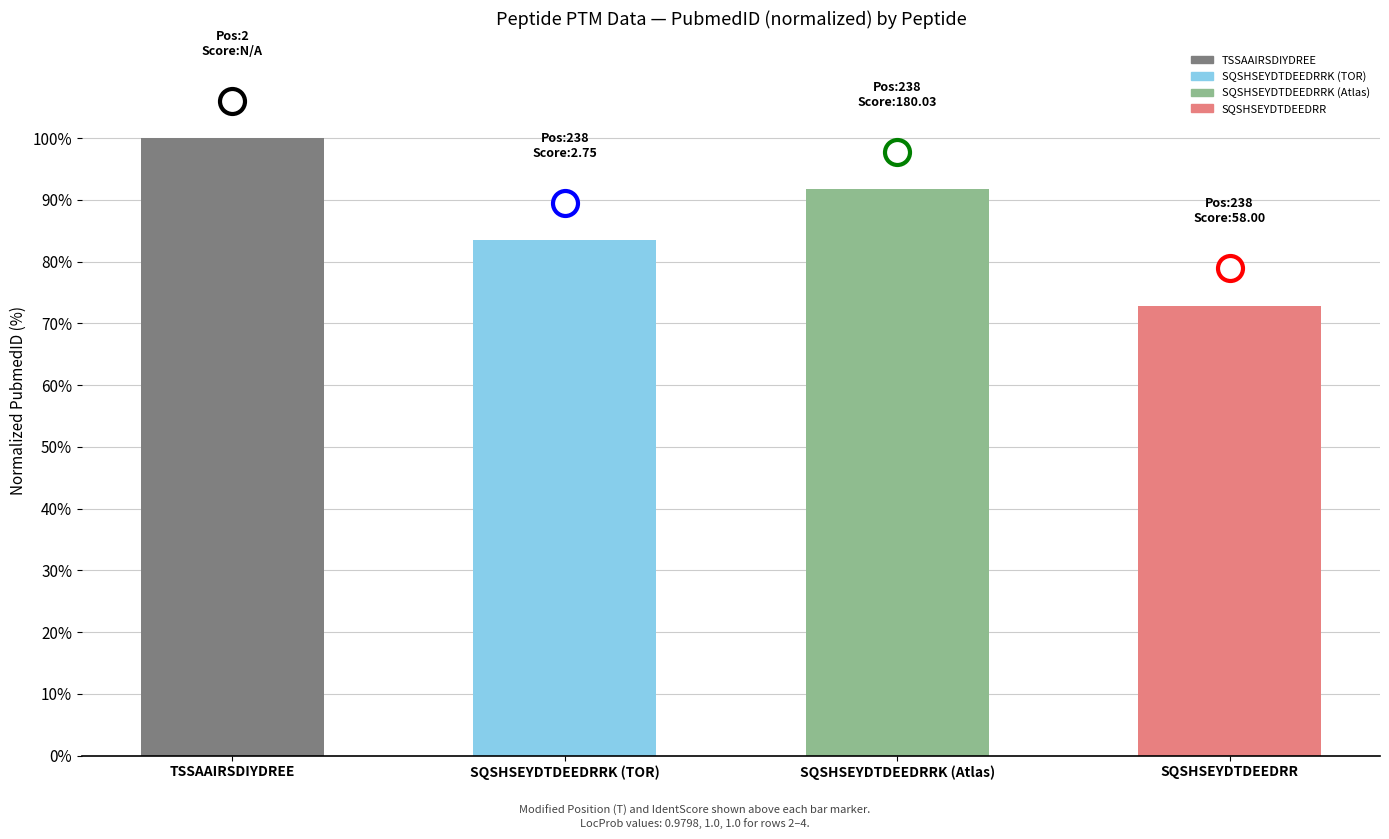

Between SQSHSEYDTDEEDRRK (Atlas) and TSSAAIRSDIYDREE, which is larger?

TSSAAIRSDIYDREE